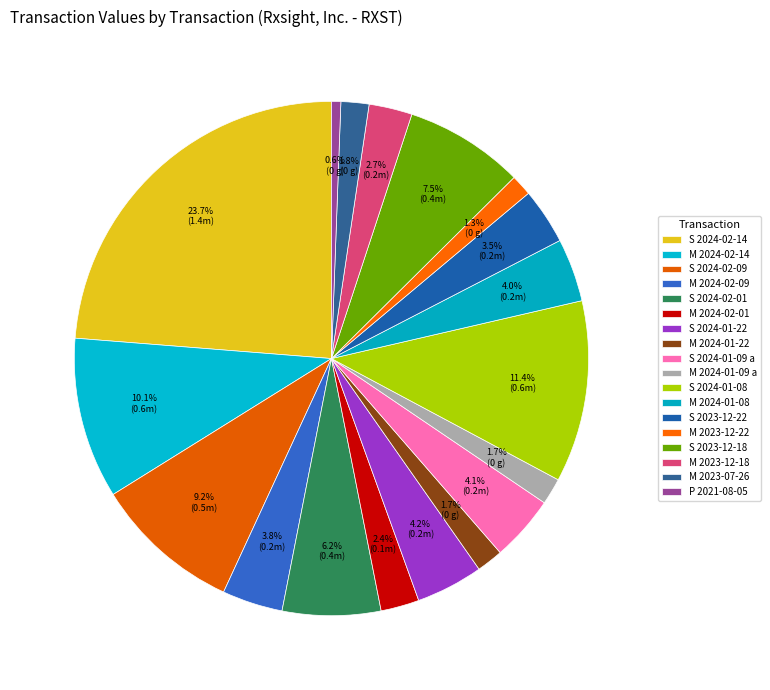

How many segments does this pie chart have?

18